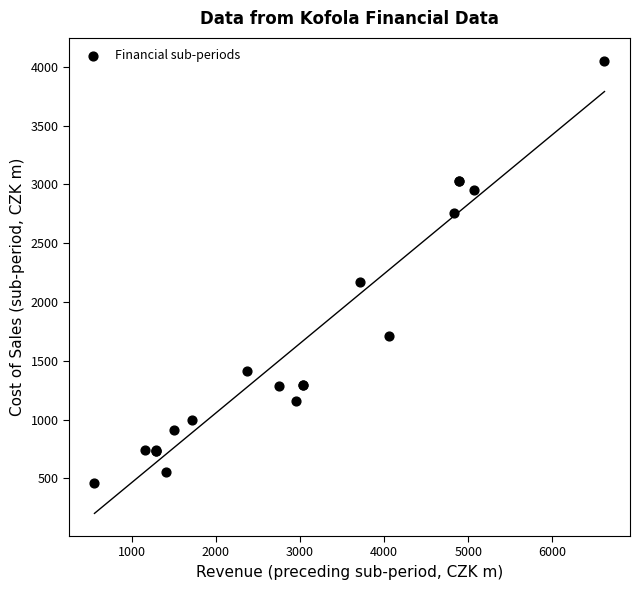

What Y value in the scatter plot is closest to 2257?

2173.6